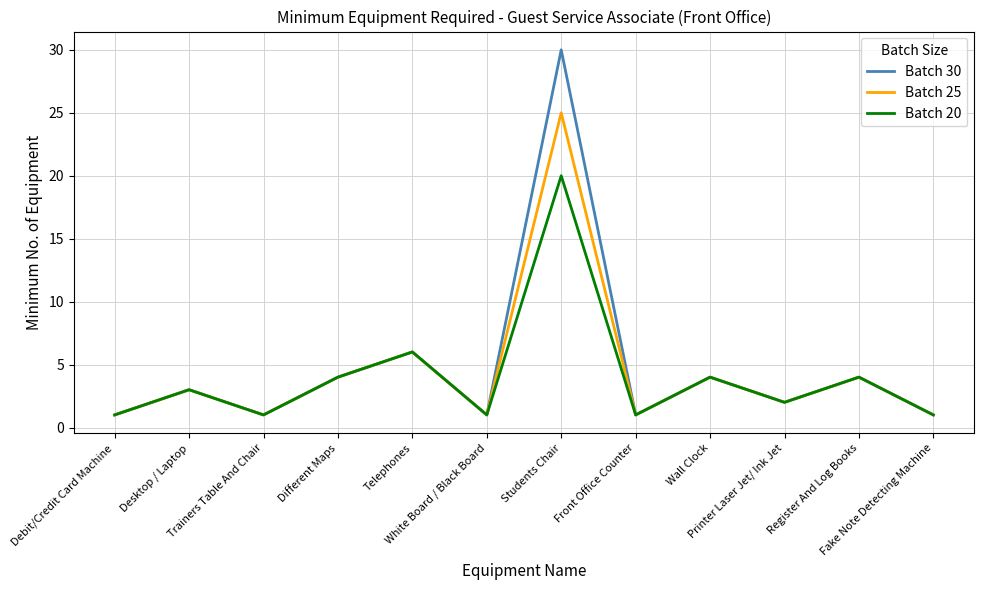

What is the maximum value shown in the chart?

30